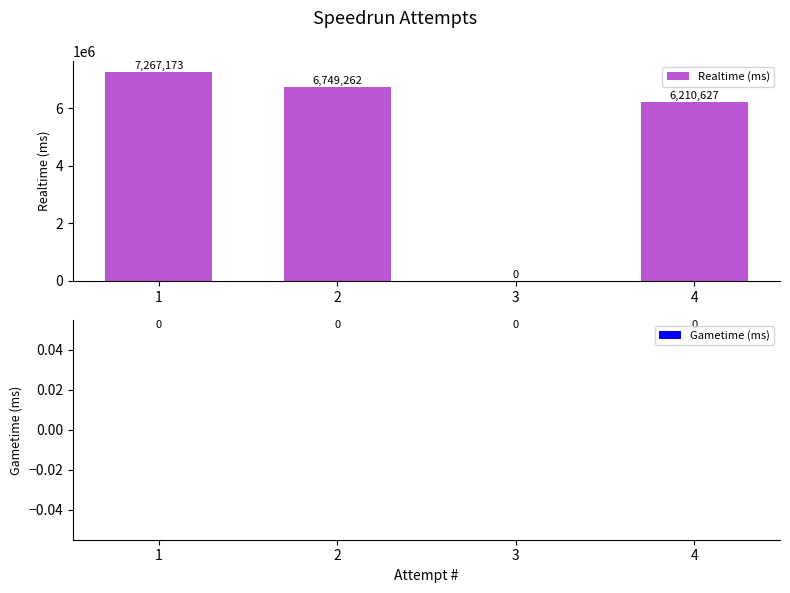

What is the maximum value shown in the chart?

7267173